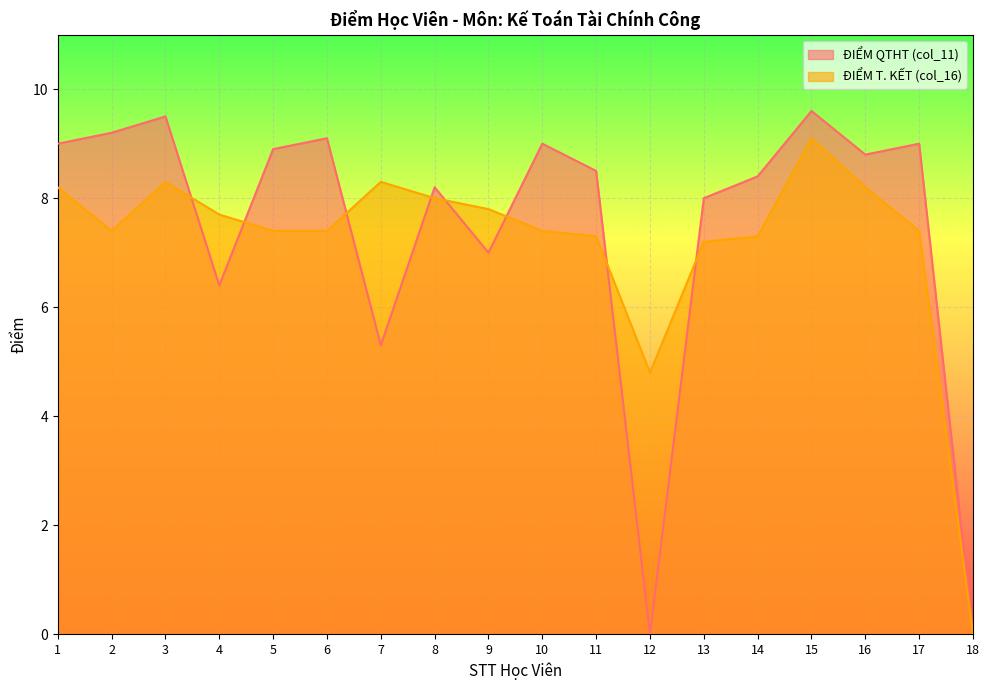

At how many categories does at least one series exceed 4?

17